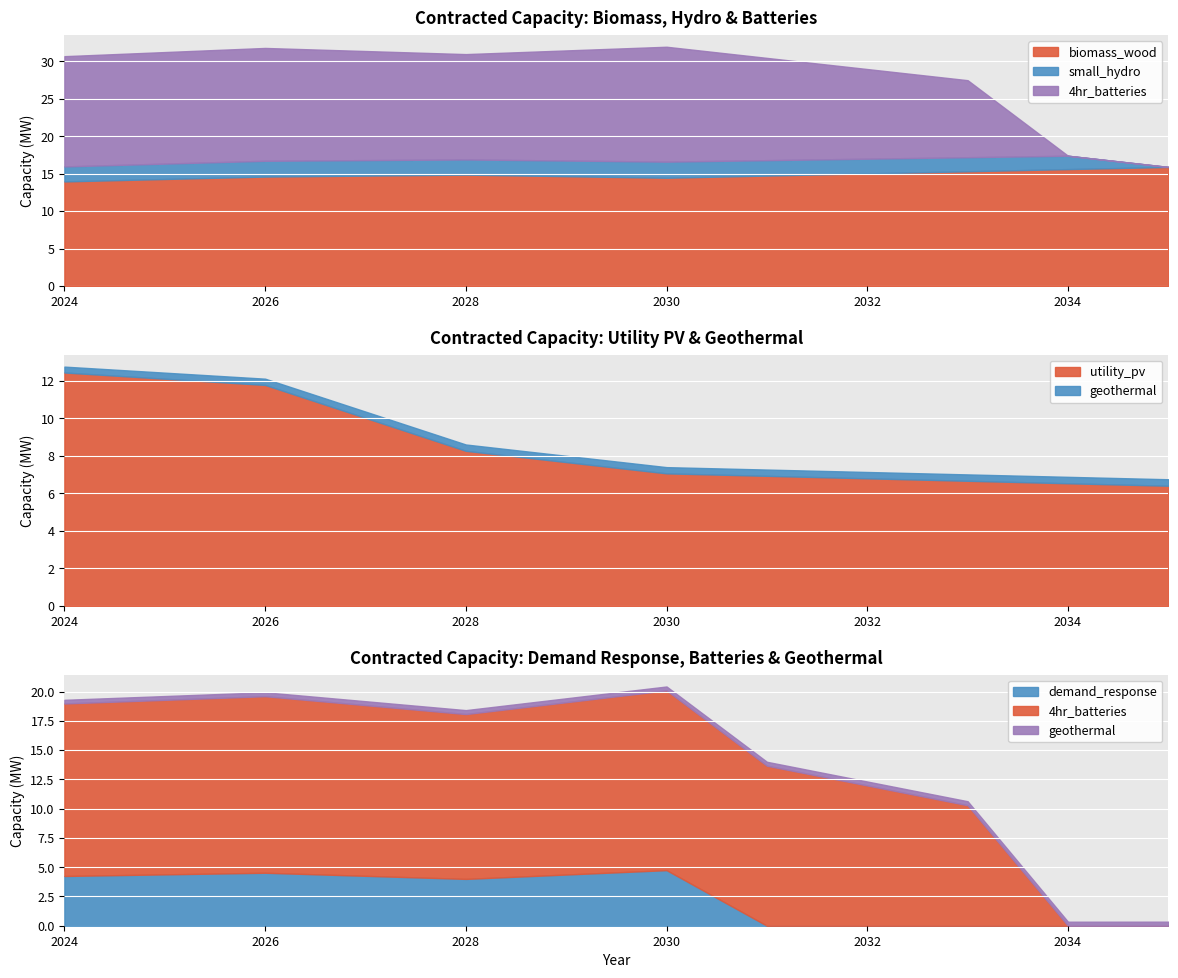

How many lines are shown in the chart?

6